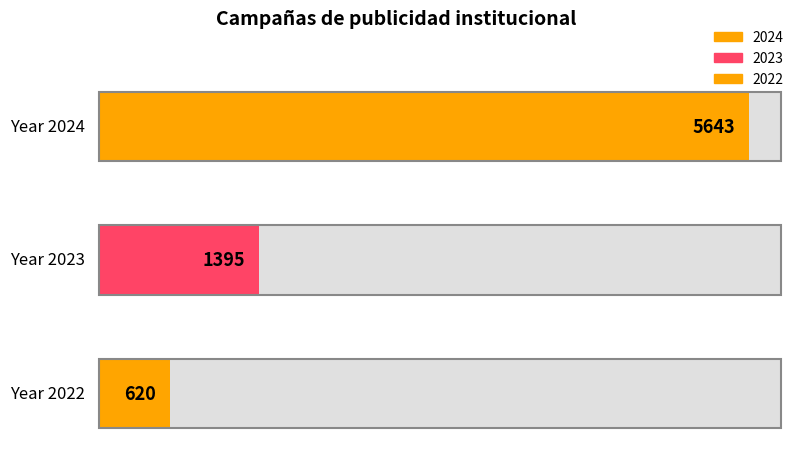

At which category does the chart reach its minimum across all series?

2022